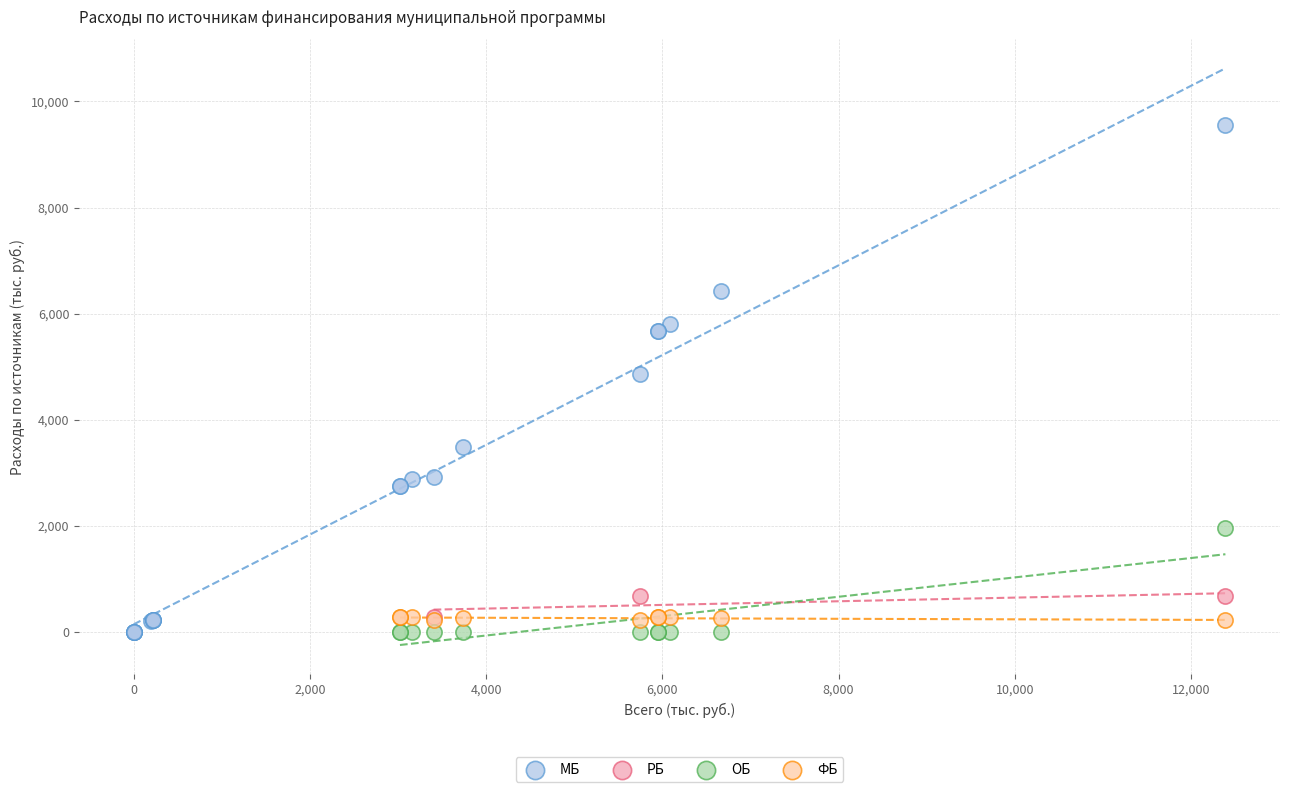

Which series reaches the maximum Y coordinate?

МБ